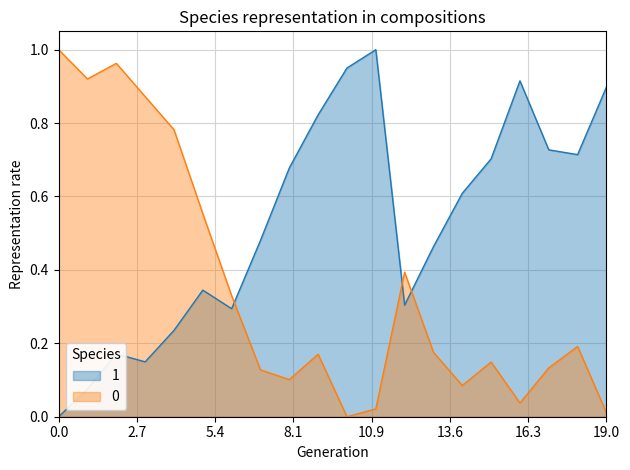

Is it true that 0 equals 1.7 at 0.0?

False